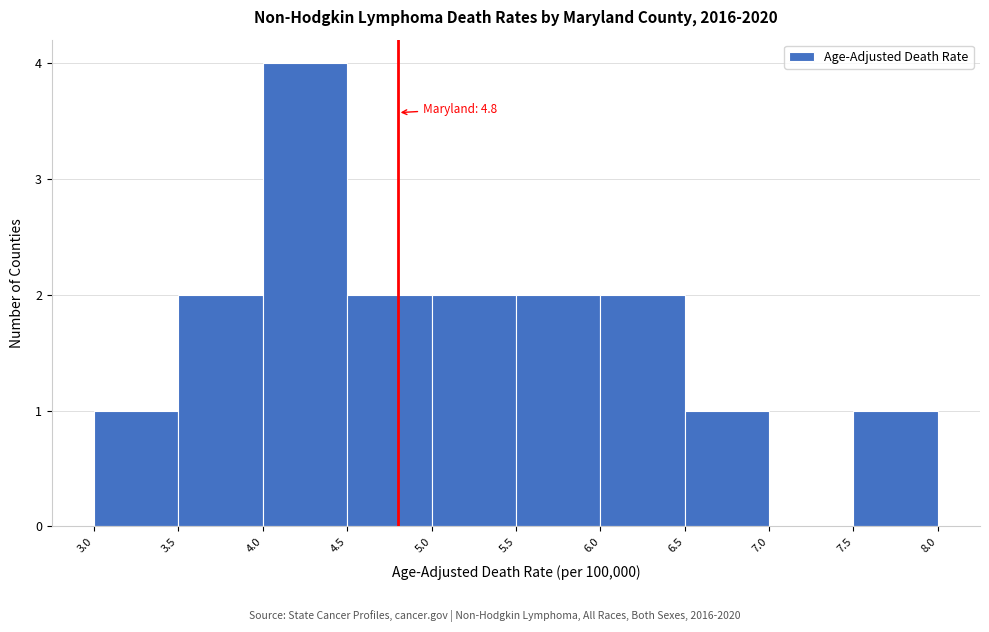

Over which range of the x-axis is the bar tallest?

4.0 to 4.5